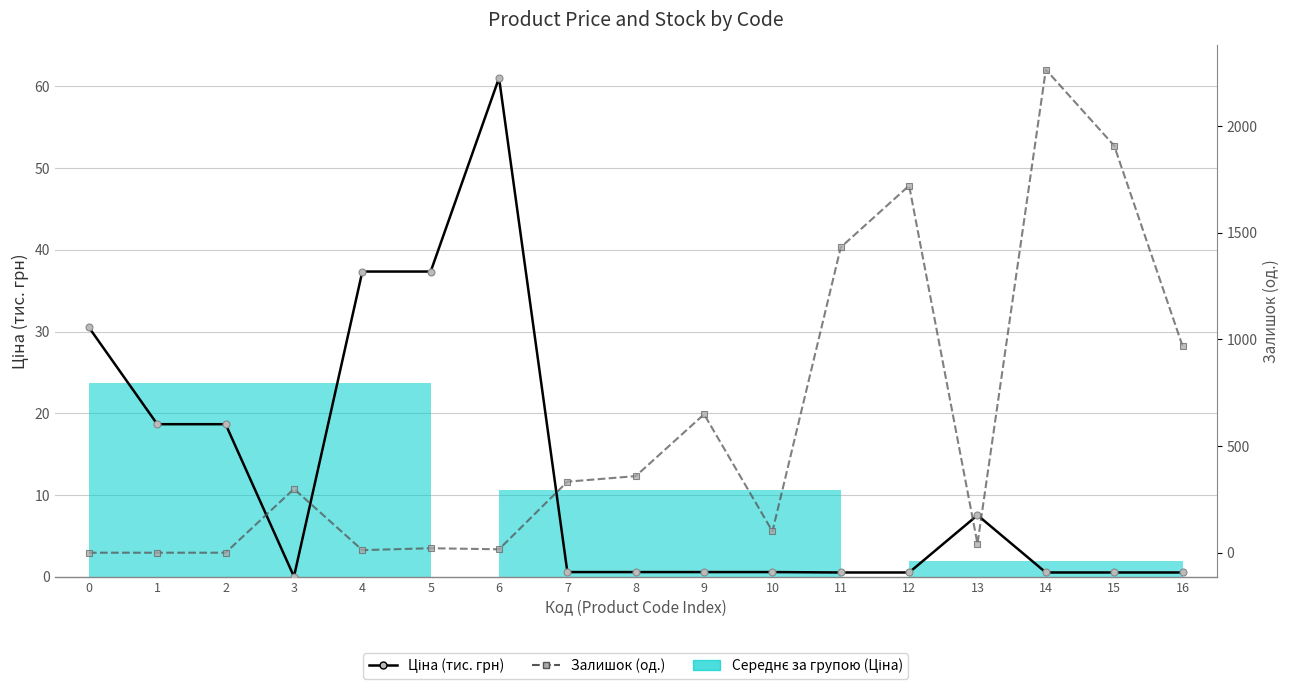

Where is the first local minimum for Ціна (тис. грн)?

3